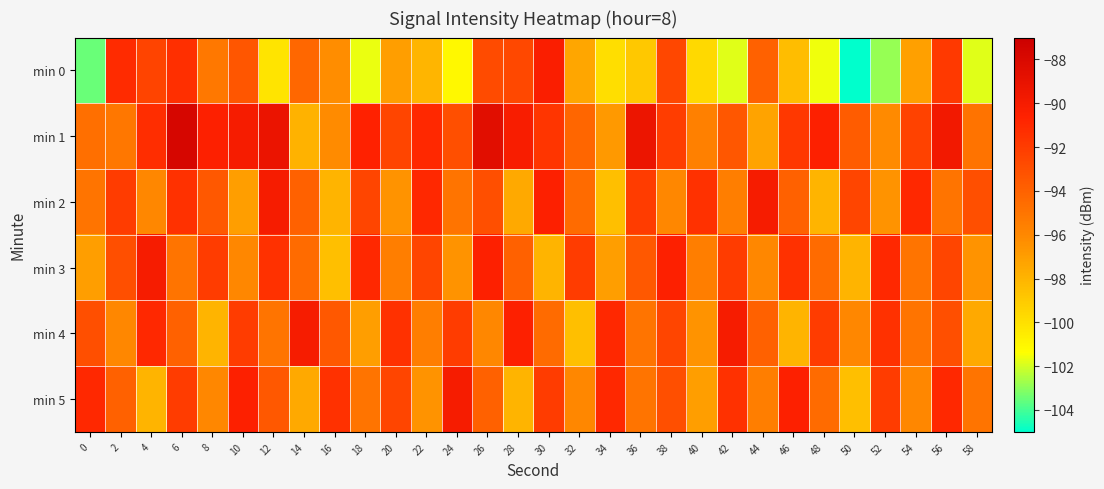

Rank the series by their maximum value, from highest to lowest.

min 1, min 2, min 3, min 4, min 5, min 0